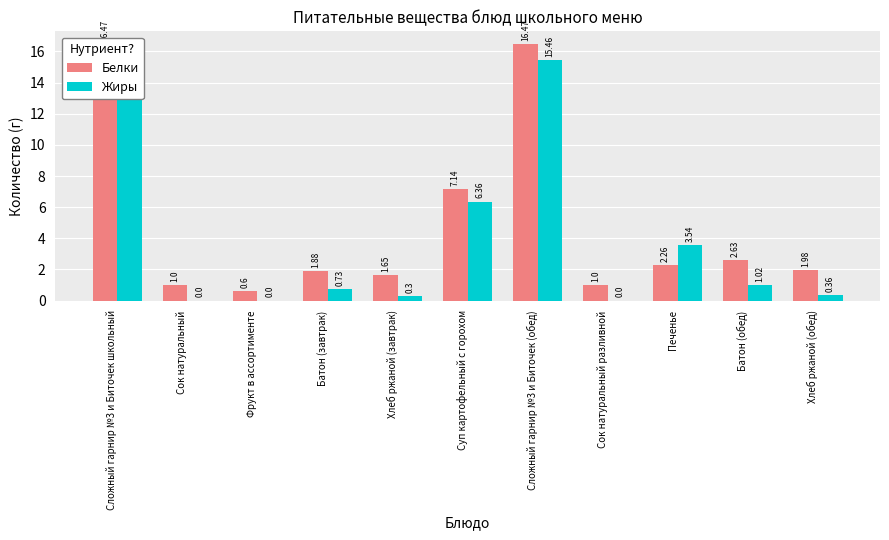

What is the highest value of the Жиры series?

15.5